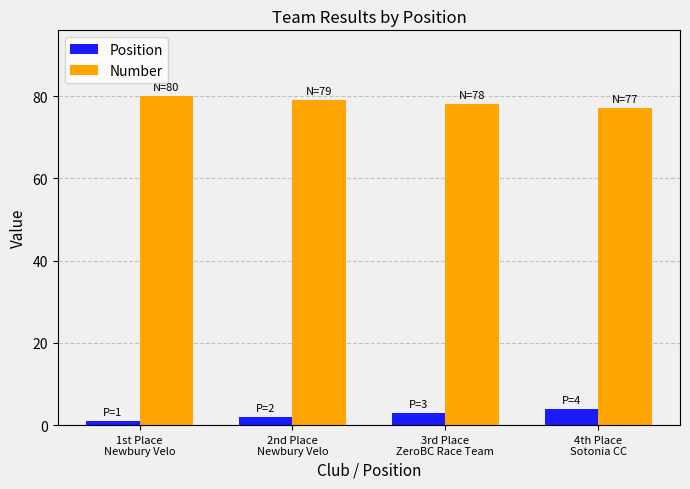

At how many categories does at least one series exceed 9?

4